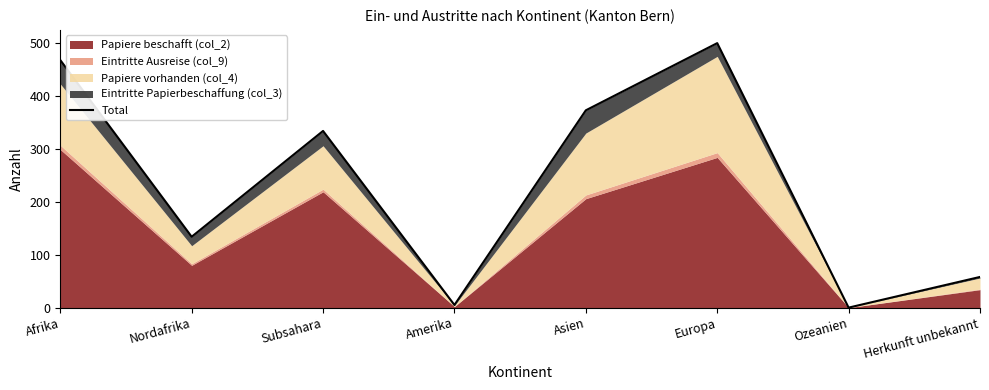

At which category does the data reach its first local valley?

Nordafrika